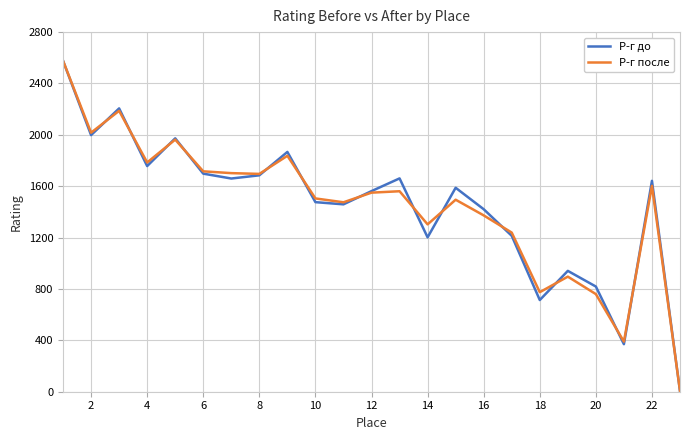

What is the maximum value shown in the chart?

2577